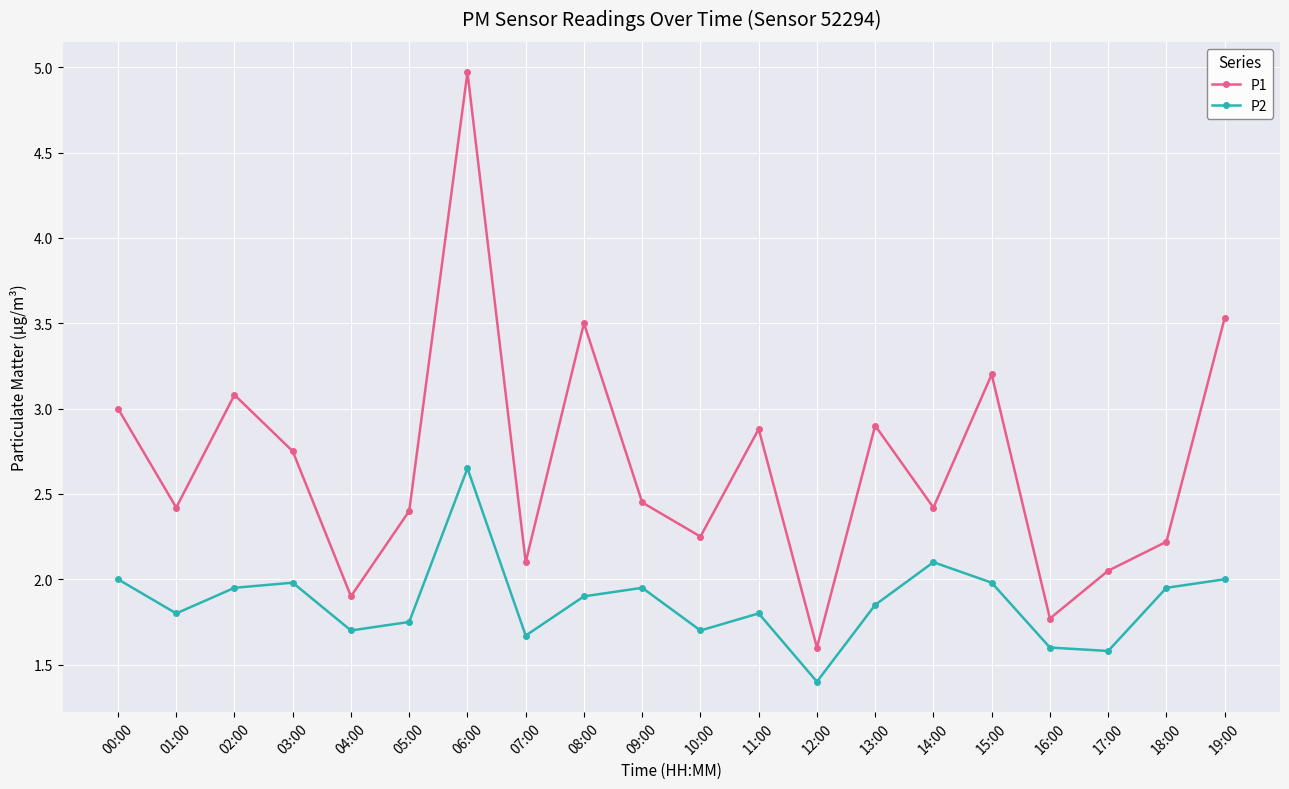

Which label corresponds to the smallest value in the chart?

12:00